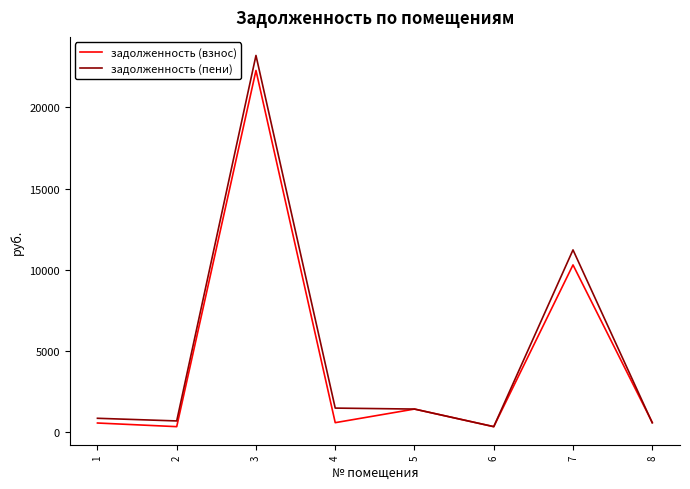

The value of задолженность (пени) at 3 is 23196.5. True or false?

True